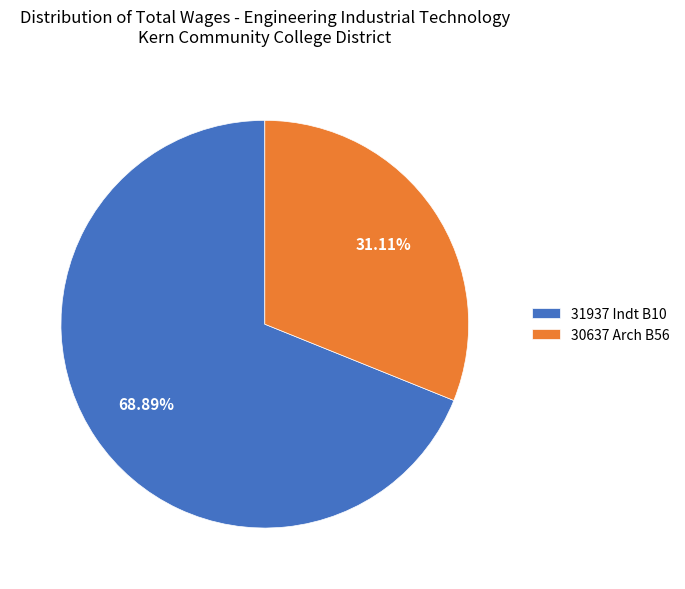

To the nearest percent, what is the average slice percentage?

50%